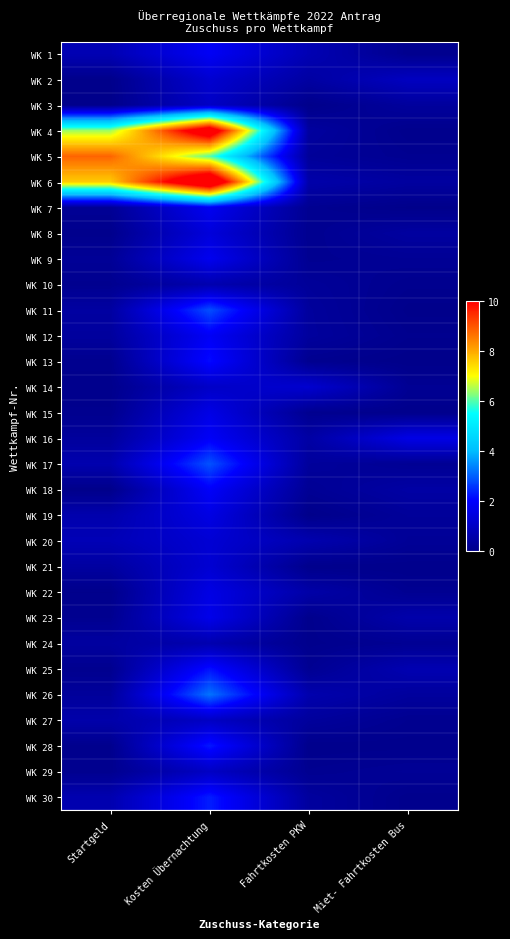

Which label corresponds to the smallest value in the chart?

Miet- Fahrtkosten Bus